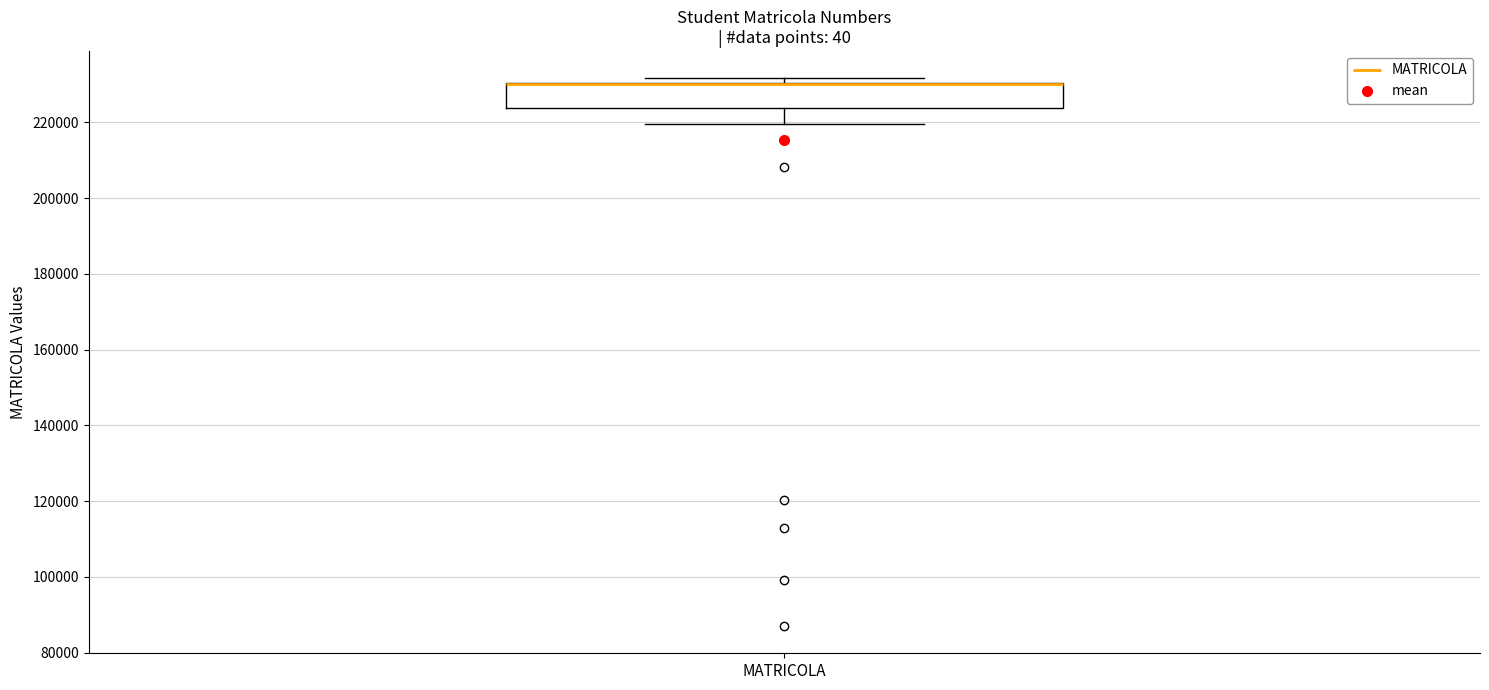

Transcribe this box plot: give where the median line is, the range the box spans, and where the two whiskers end, as read against the y-axis. The values are not printed on the chart, so give them approximately, as read against the axis.

median 230000 (drawn on the box's upper edge), box 224000 to 230000, whiskers 220000 to 232000